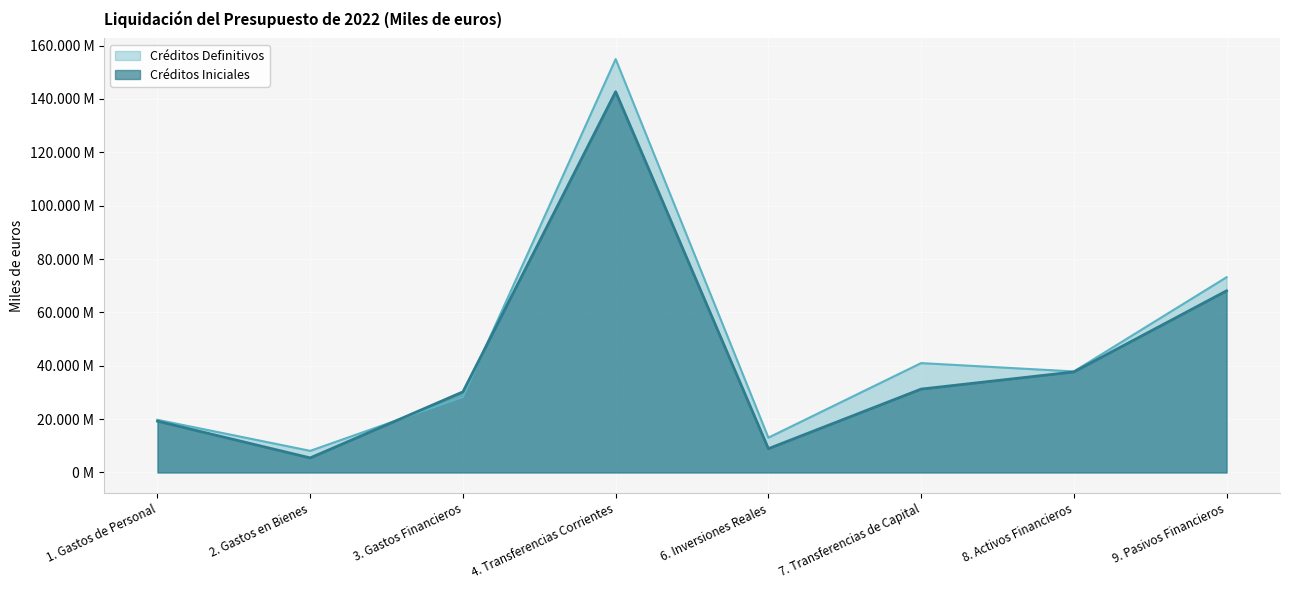

Is it true that Créditos Iniciales equals 5461919 at 2. Gastos en Bienes?

True